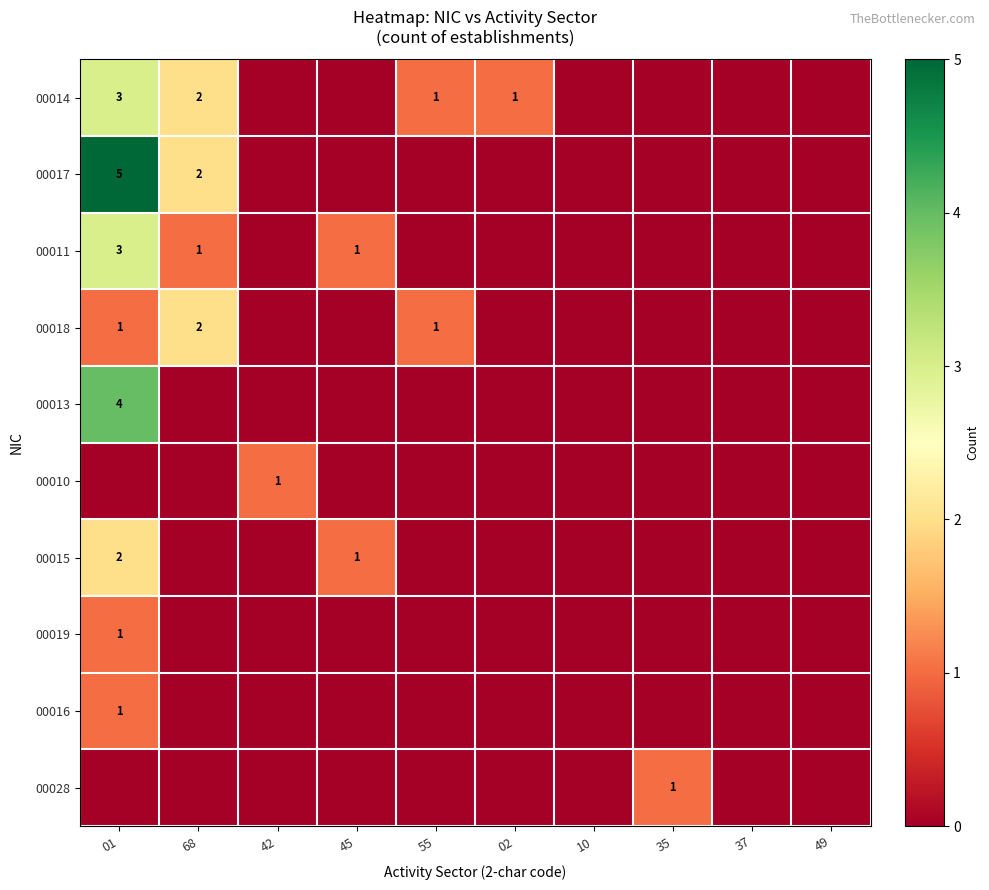

The value of 00011 at 68 is 1. True or false?

True